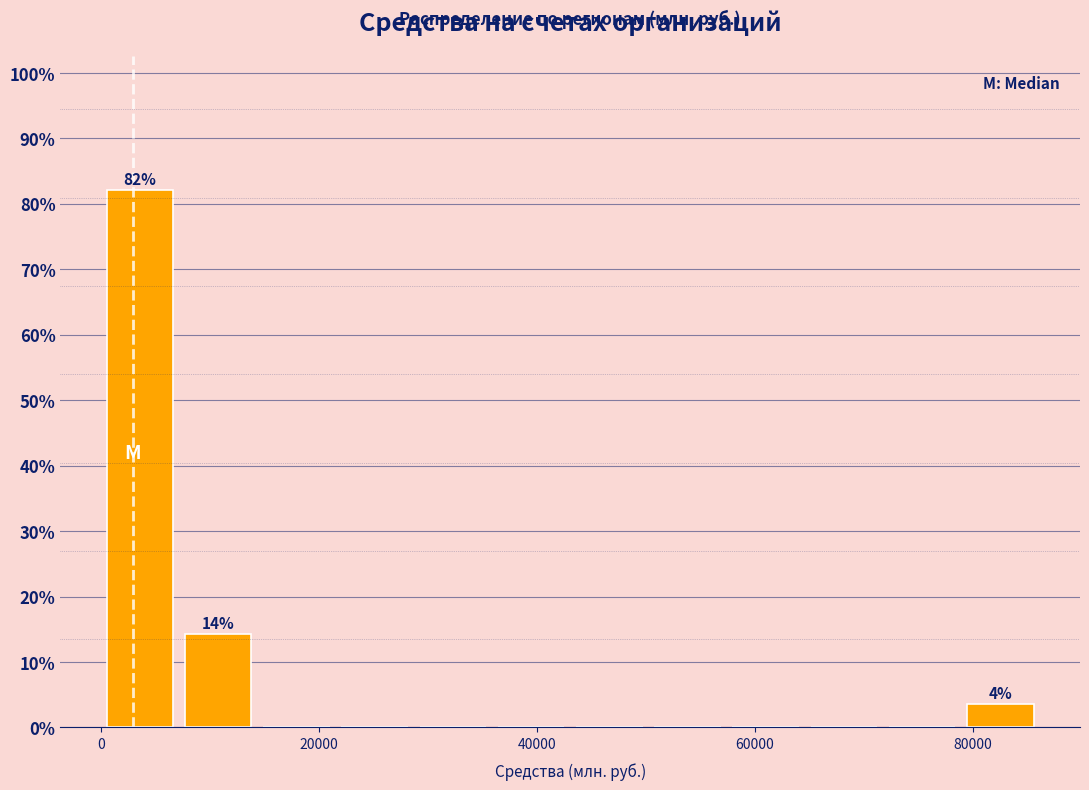

Around what value on the x-axis is the tallest bar? Give the approximate position of its centre, as read against the axis.

4000